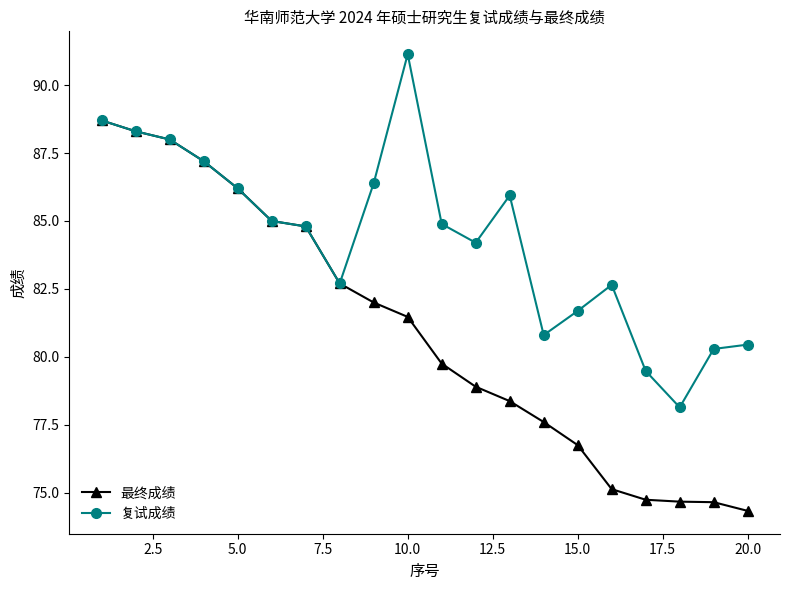

Rank the series by their maximum value, from highest to lowest.

复试成绩, 最终成绩